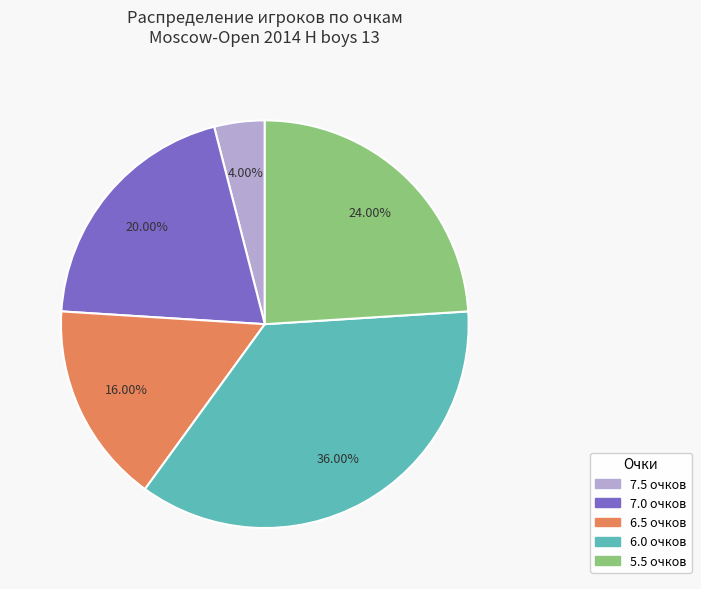

Does any single category account for the majority?

No